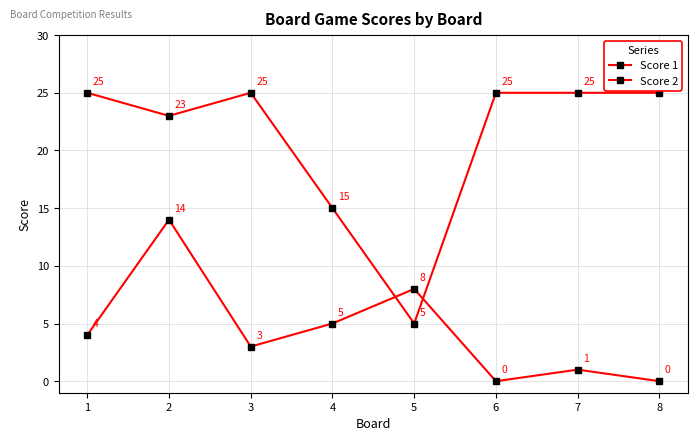

Is the value of Score 2 at 6 greater than the value of Score 1 at 1?

No